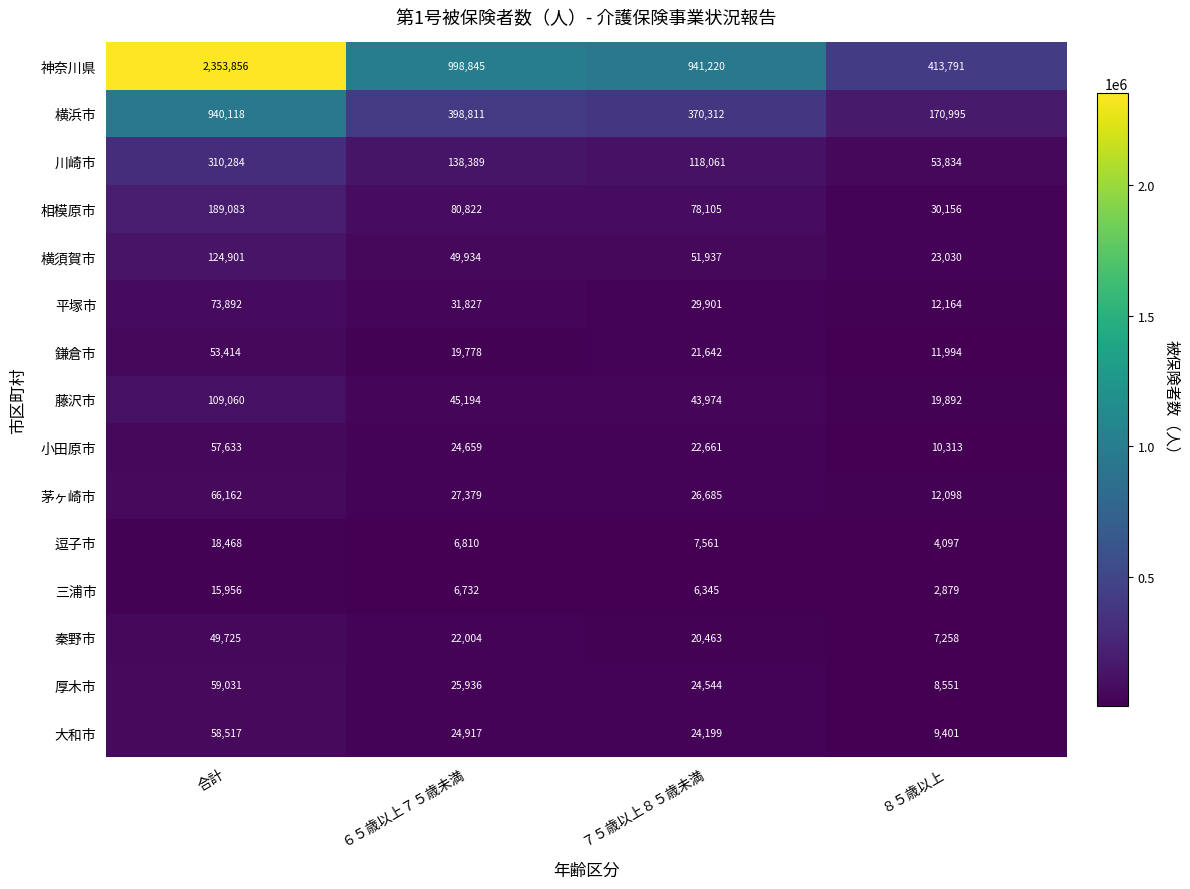

Between 合計 and ６５歳以上７５歳未満, which series saw the biggest shift?

神奈川県